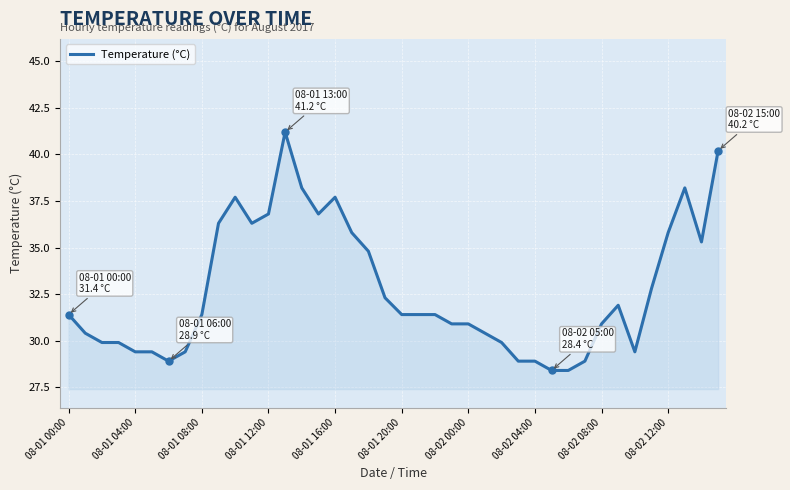

What is the difference between the maximum and minimum values?

12.8